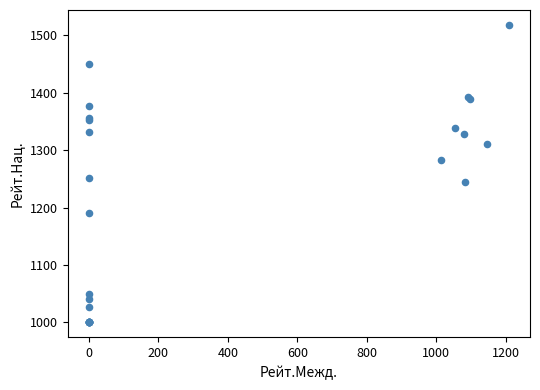

What Y value in the scatter plot is closest to 1259?

1252